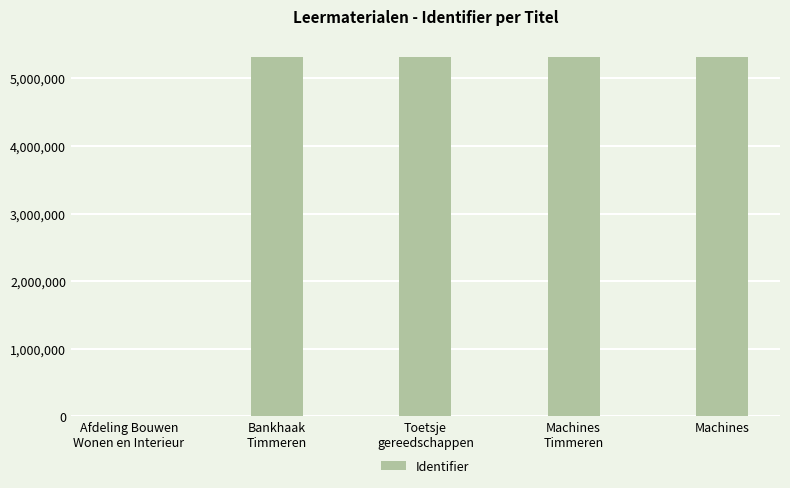

Is it true that the value at Afdeling Bouwen
Wonen en Interieur is 0?

True